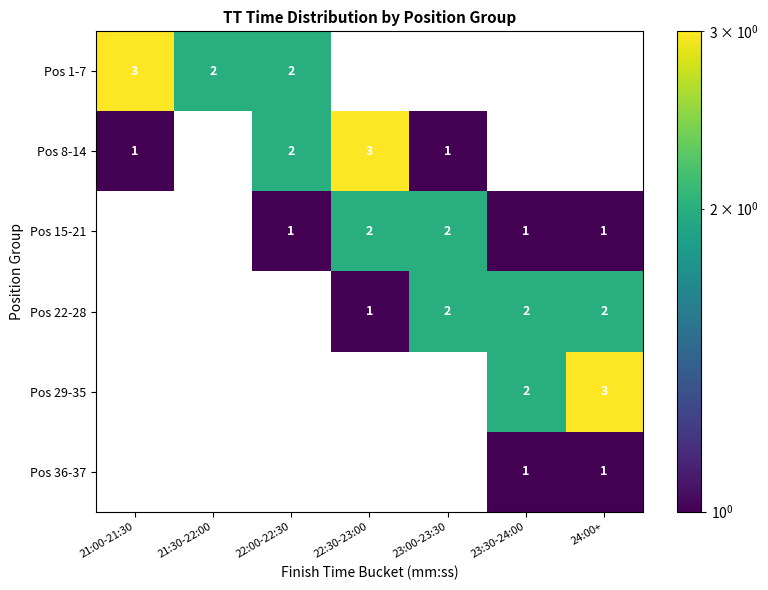

The value of Pos 8-14 at 22:30-23:00 is 1. True or false?

False